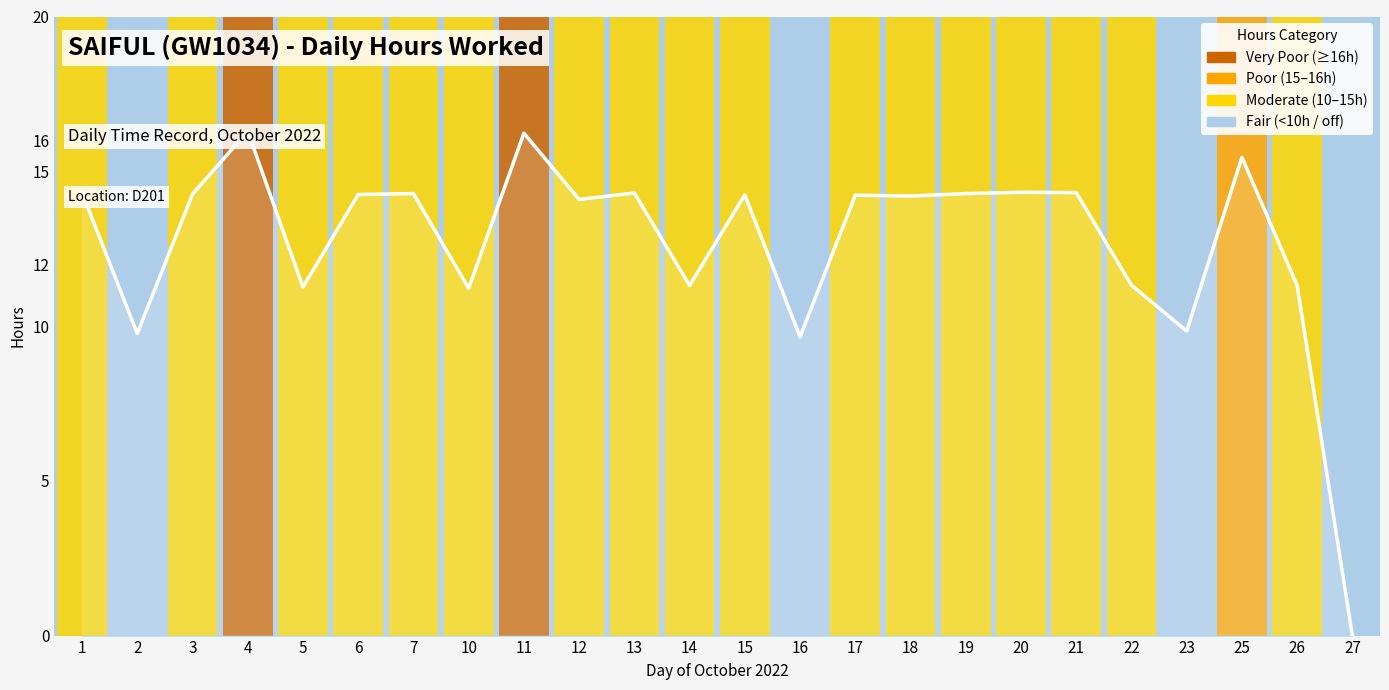

At which label does the data first exceed 14?

1